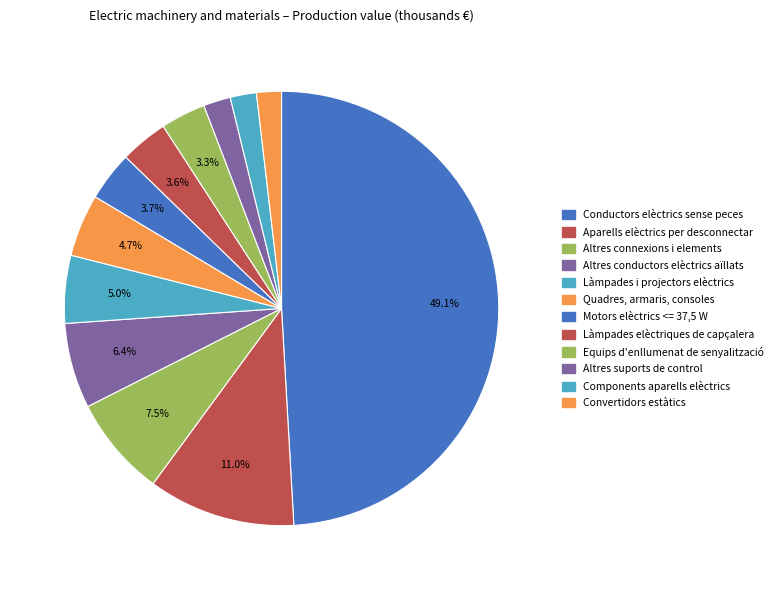

How many segments does this pie chart have?

12